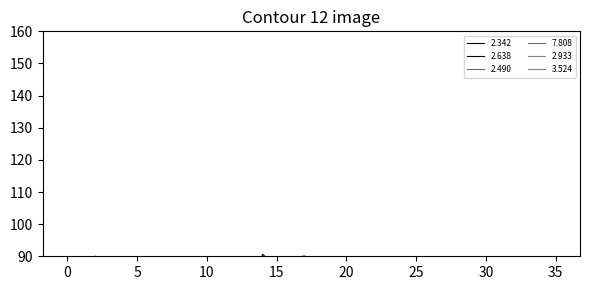

What is the minimum value for 3.524?

70.2